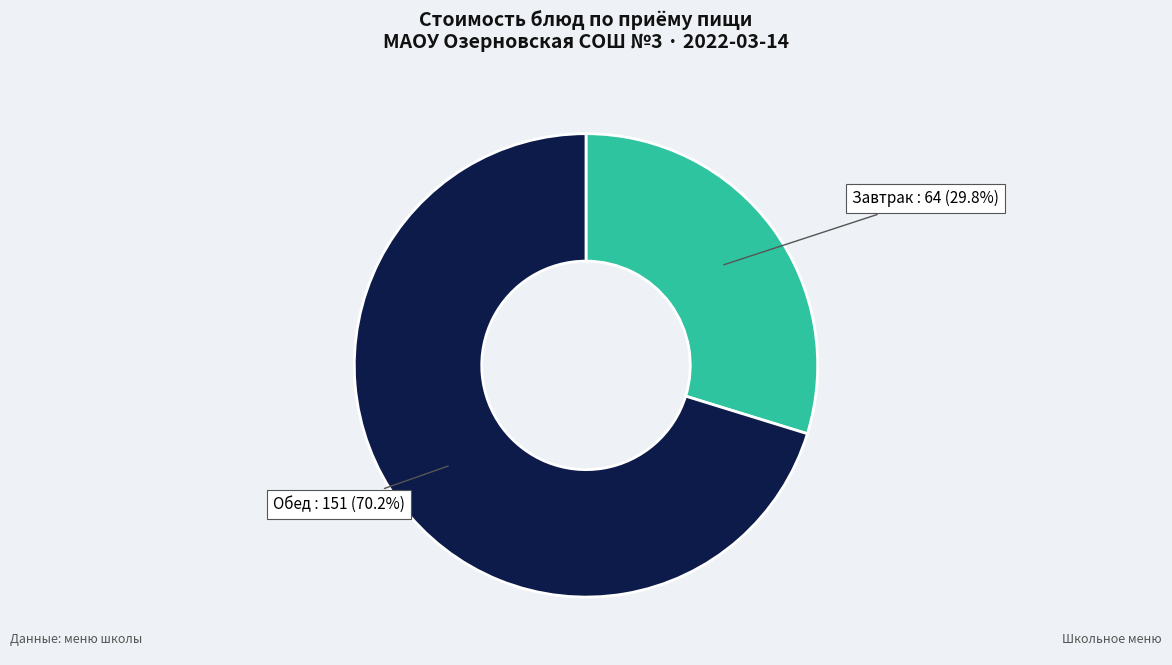

Is there a majority slice in this chart?

Yes